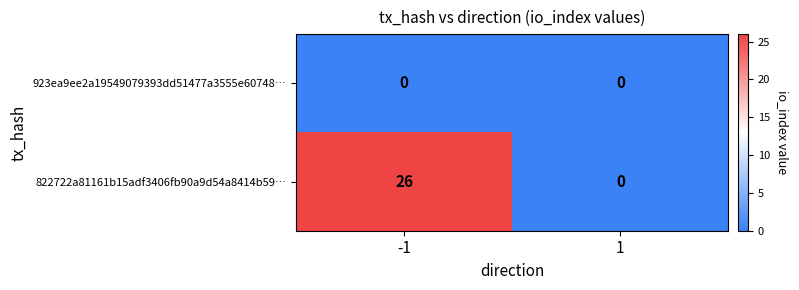

Which series has the largest total across all categories?

822722a81161b15adf3406fb90a9d54a8414b59…